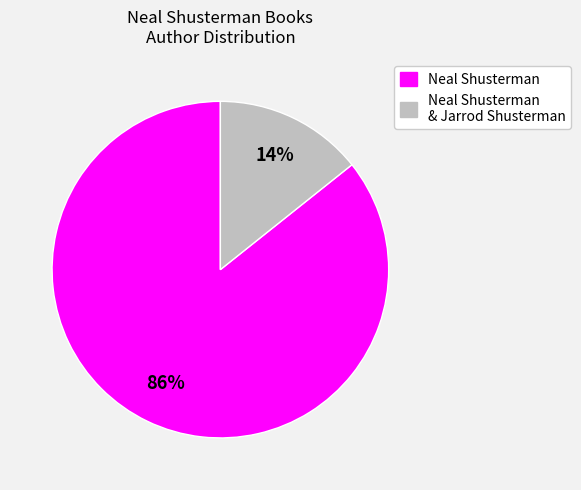

Which category has the smallest portion of the pie?

Neal Shusterman & Jarrod Shusterman